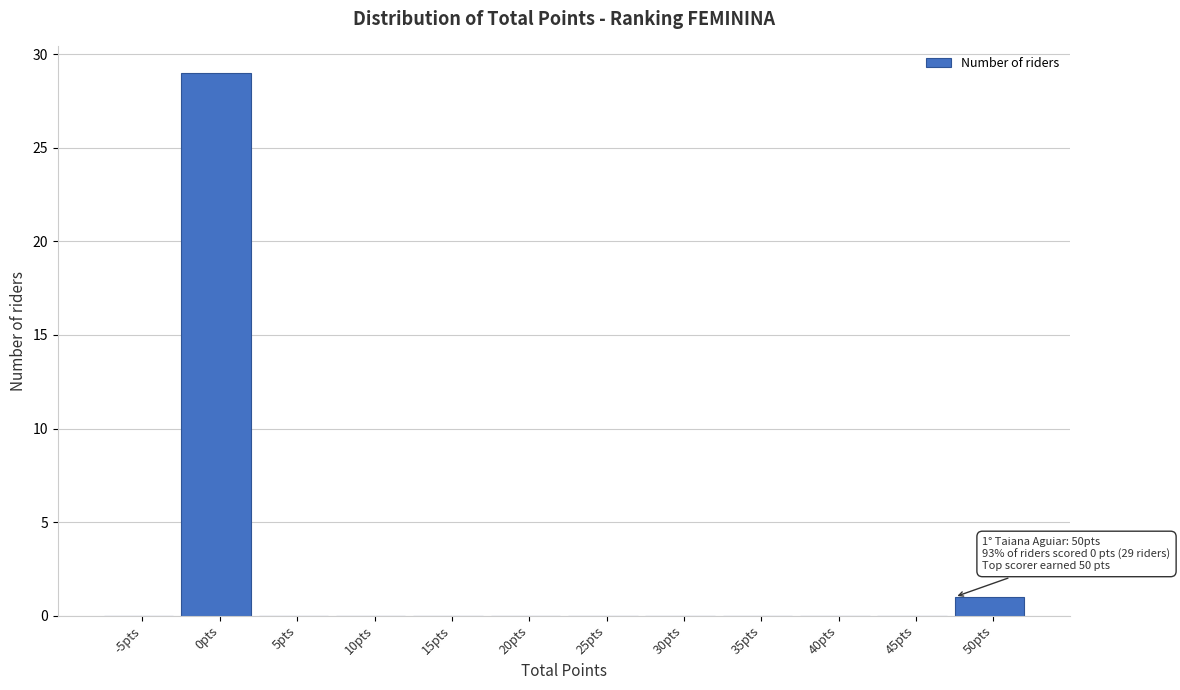

Reading left to right, transcribe all the data shown in this chart.

-5pts=0	0pts=29	5pts=0	10pts=0	15pts=0	20pts=0	25pts=0	30pts=0	35pts=0	40pts=0	45pts=0	50pts=1